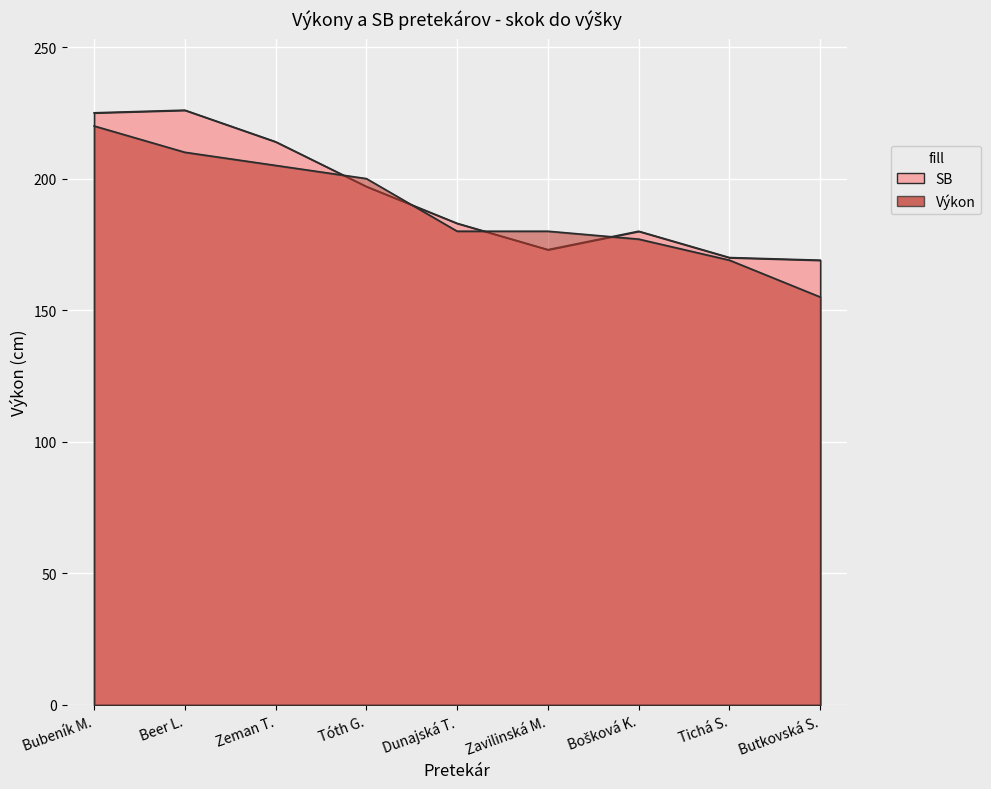

Is the value of SB at Dunajská T. greater than the value of Výkon at Tichá S.?

Yes